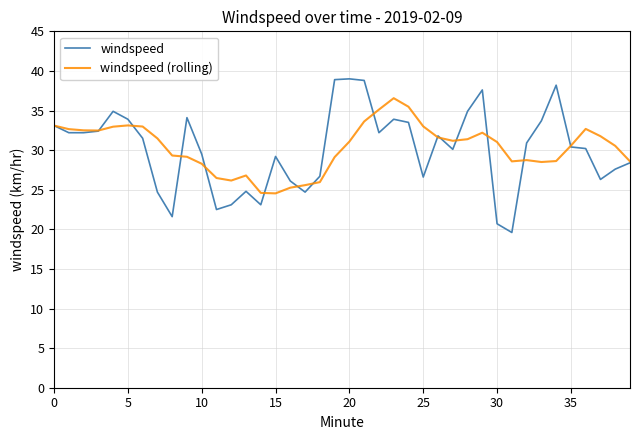

Which series has the widest spread of values?

windspeed